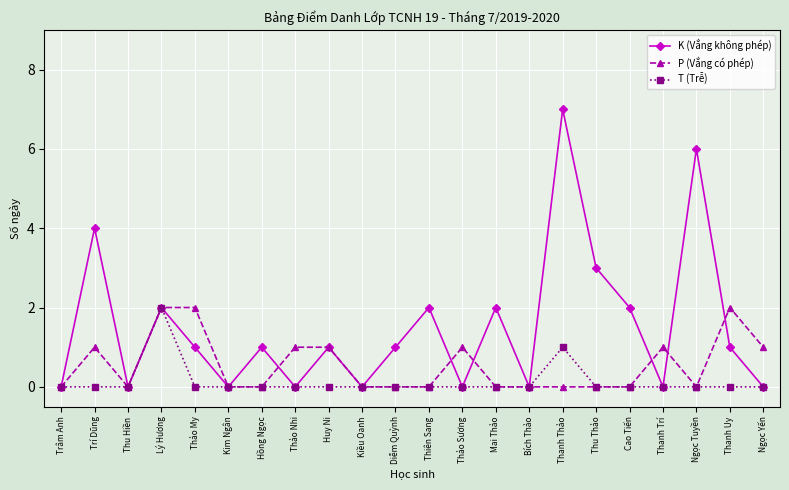

The P (Vắng có phép) series shows 1 at Hồng Ngọc. True or false?

False